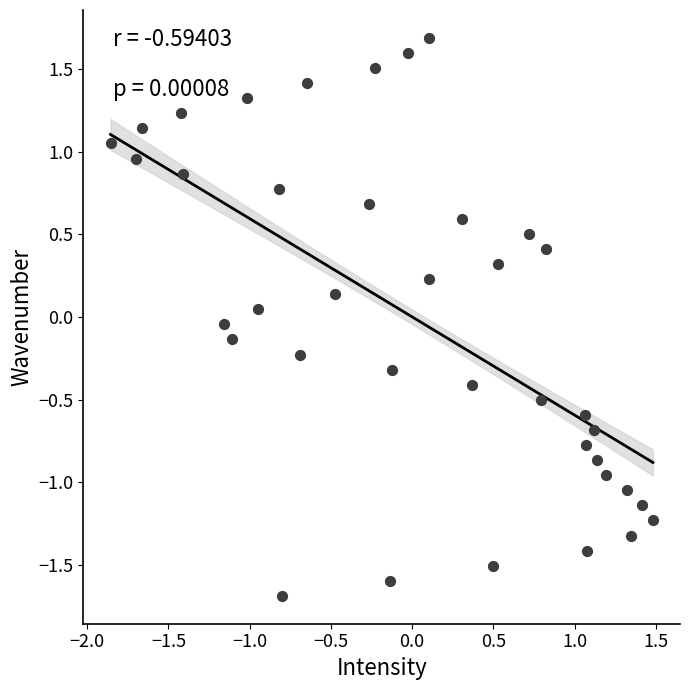

What is the range of X values (max minus min)?

3.3